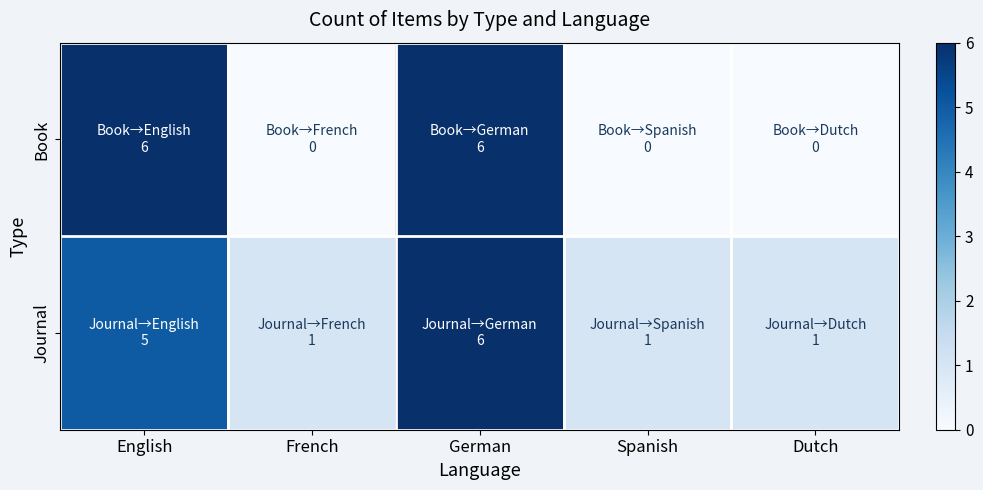

Between French and Dutch, which series saw the biggest shift?

Book